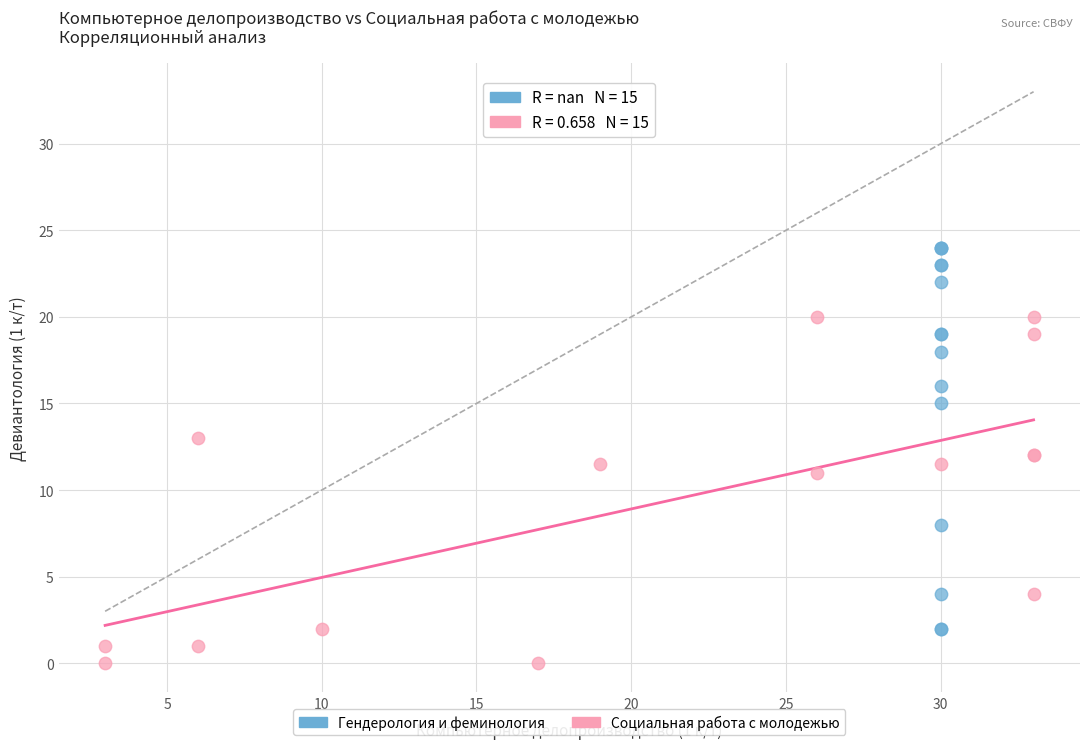

Which series has the widest spread of Y values?

Гендерология и феминология